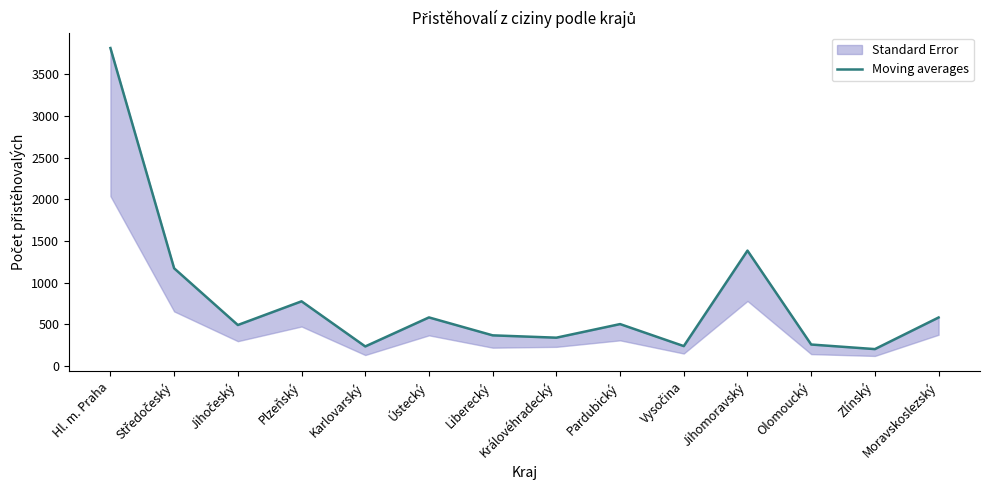

What is the difference between the maximum and minimum values?

3610